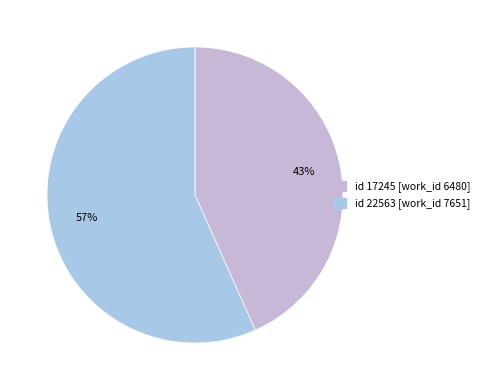

Which category has the smallest portion of the pie?

17245